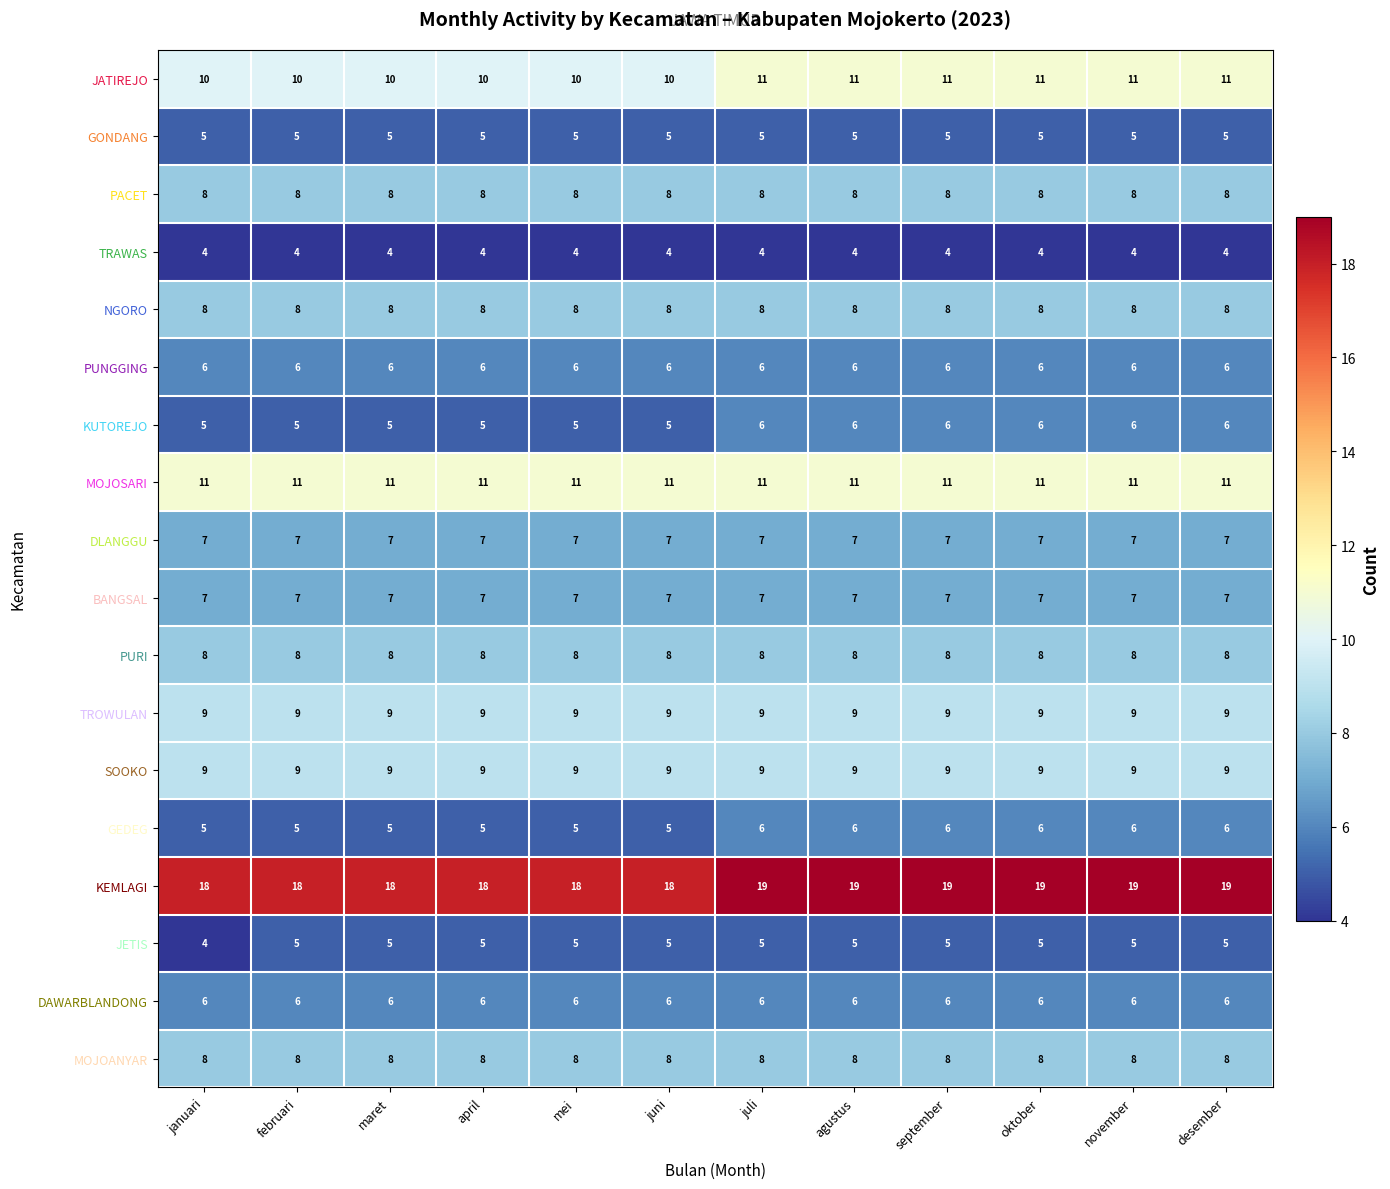

What is the total value across all series at maret?

139